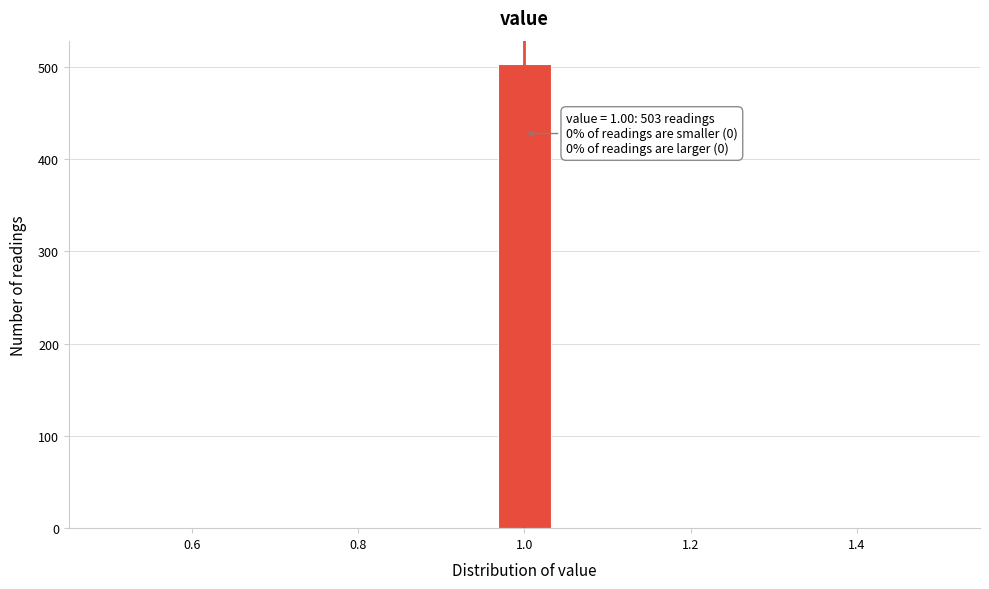

Around what value on the x-axis is the tallest bar? Give the approximate position of its centre, as read against the axis.

1.00